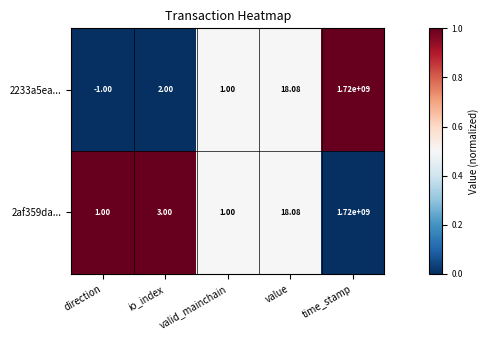

List the series in order of their overall mean, highest first.

2af359da..., 2233a5ea...